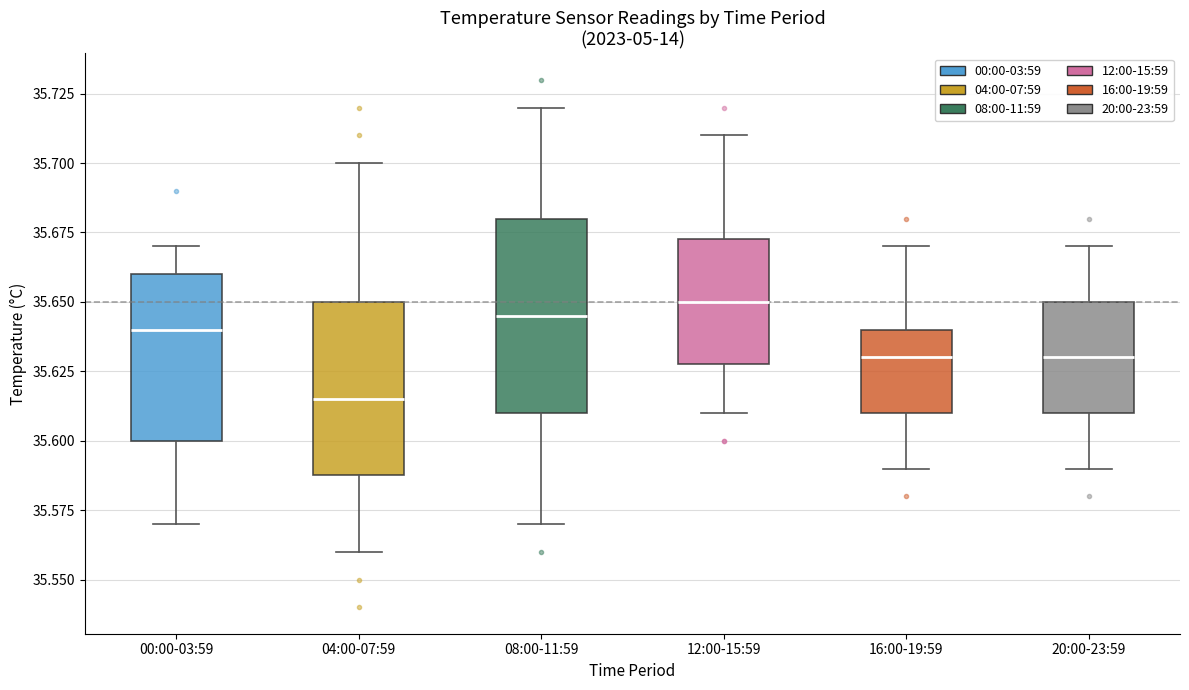

Which box is the tallest, from its lower edge to its upper edge?

08:00-11:59